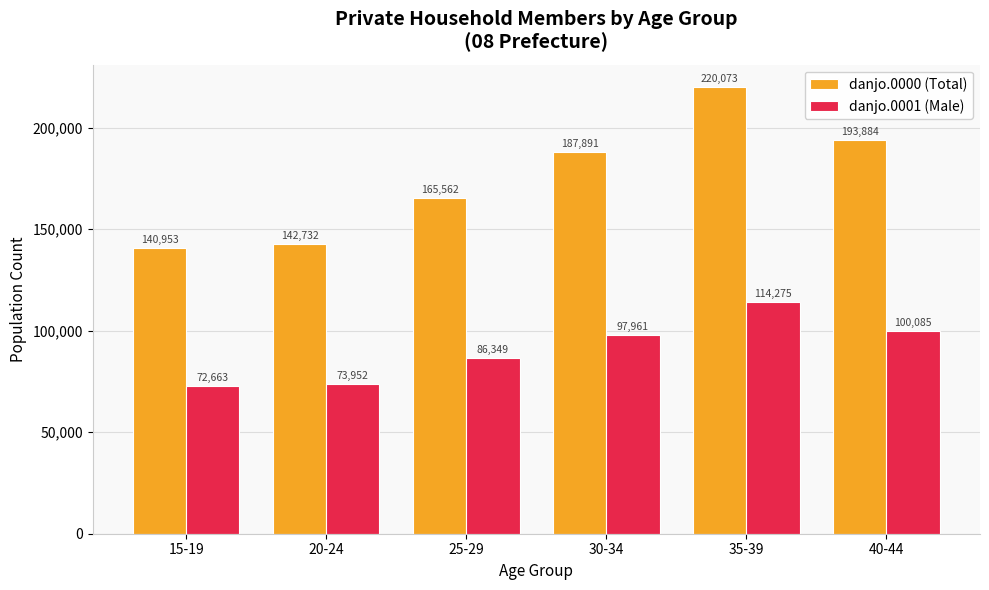

Rank the series at 35-39 from lowest to highest value.

danjo.0001 (Male), danjo.0000 (Total)